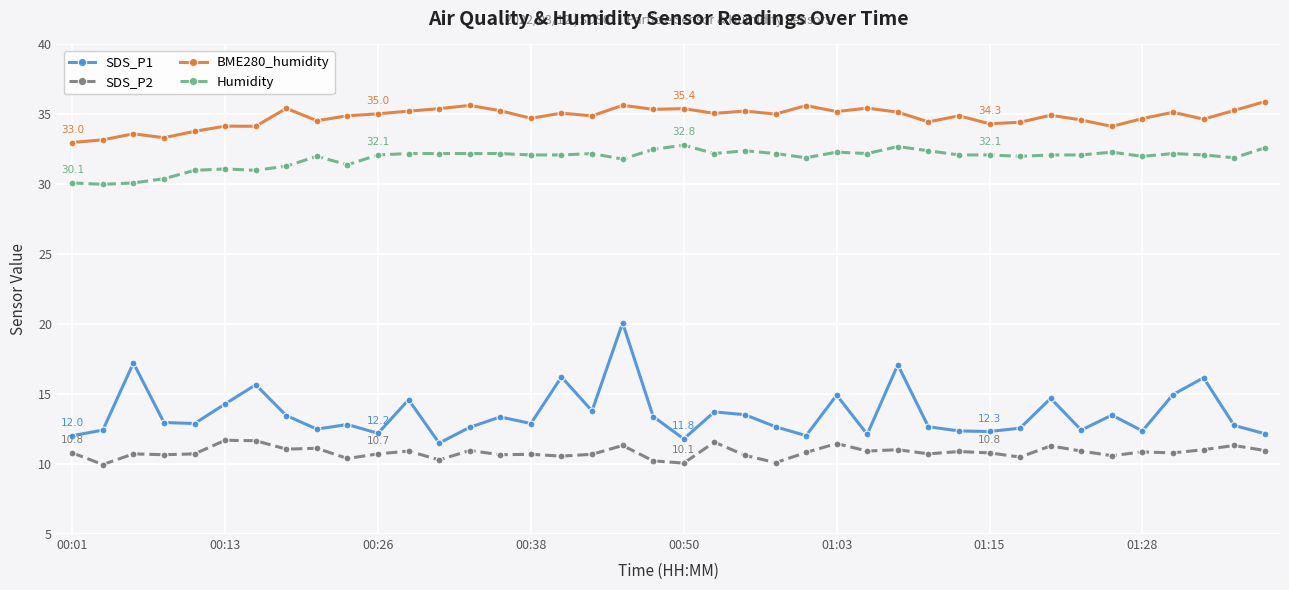

Which series has the largest range (max minus min)?

SDS_P1